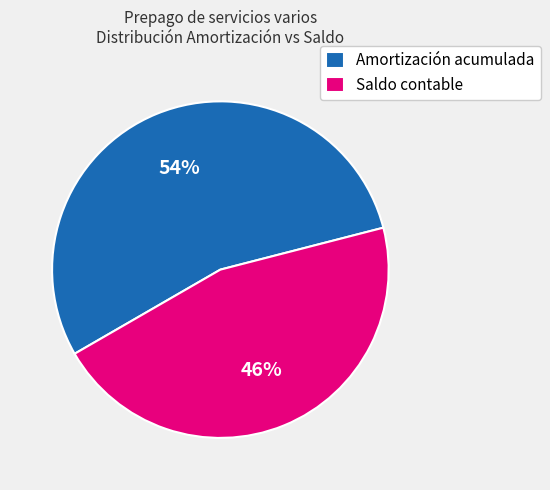

What percentage is the Saldo contable slice, to the nearest percent?

46%